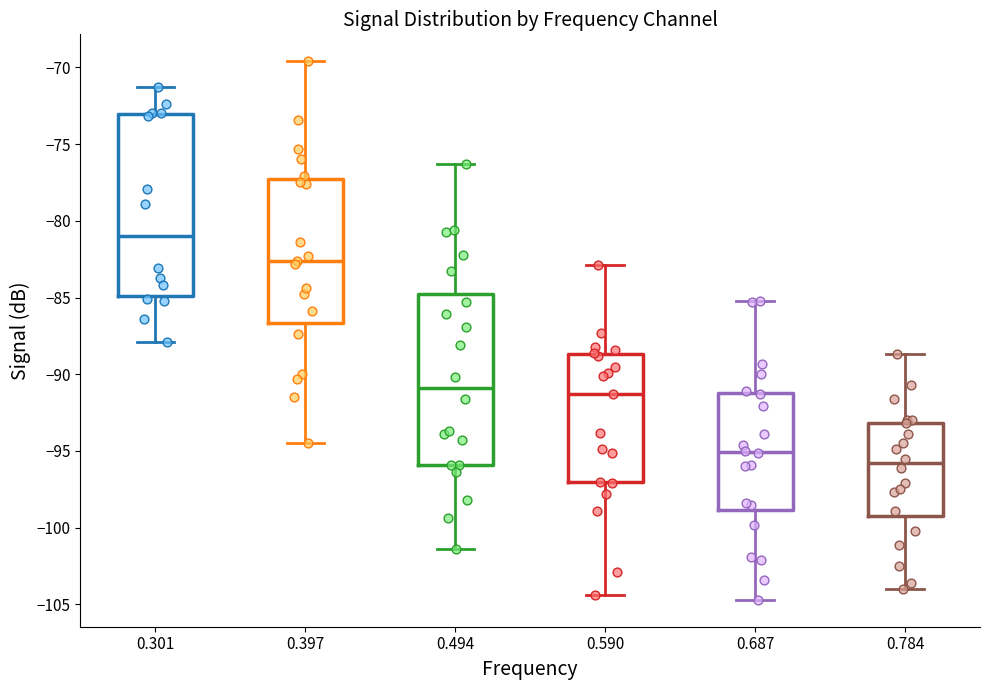

Reading left to right, transcribe this box plot: for each box, give where its median line is, the range the box spans, and where its two whiskers end, as read against the y-axis. The values are not printed on the chart, so give them approximately, as read against the axis.

0.301: median -81.0, box -85.0 to -73.0, whiskers -88.0 to -71.5
0.397: median -82.5, box -86.5 to -77.5, whiskers -94.5 to -69.5
0.494: median -91.0, box -96.0 to -85.0, whiskers -101.5 to -76.5
0.590: median -91.5, box -97.0 to -88.5, whiskers -104.5 to -83.0
0.687: median -95.0, box -99.0 to -91.0, whiskers -104.5 to -85.0
0.784: median -96.0, box -99.0 to -93.0, whiskers -104.0 to -88.5